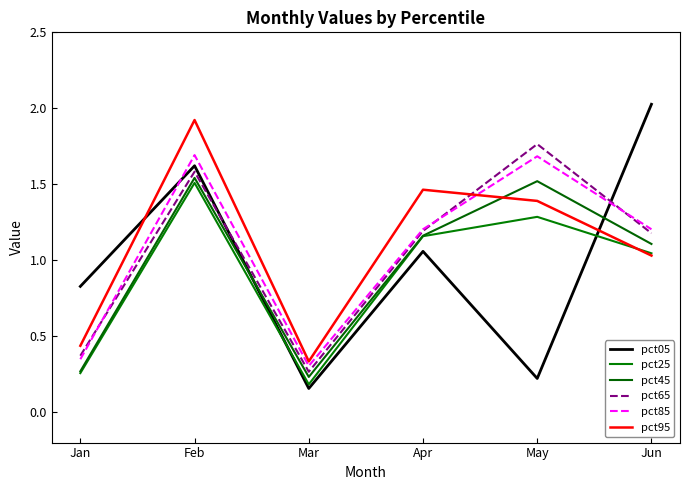

What are all the series names shown in the legend?

pct05, pct25, pct45, pct65, pct85, pct95